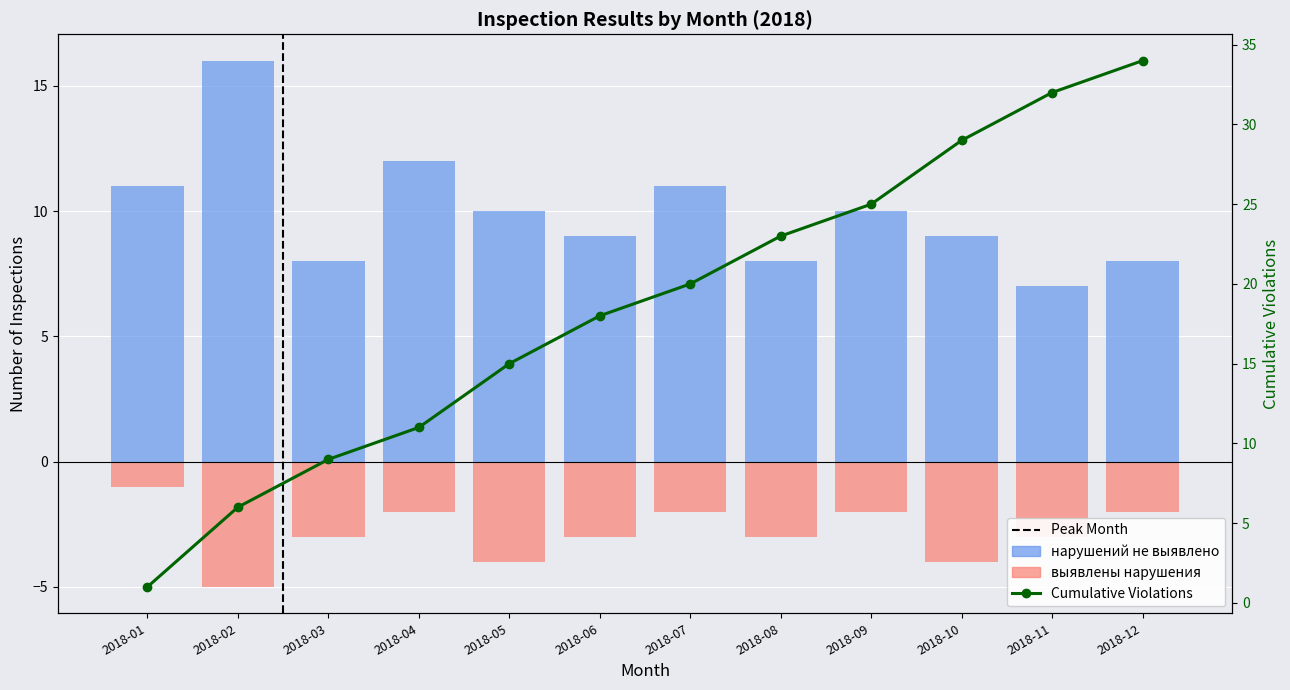

What is the minimum value shown in the chart?

-5